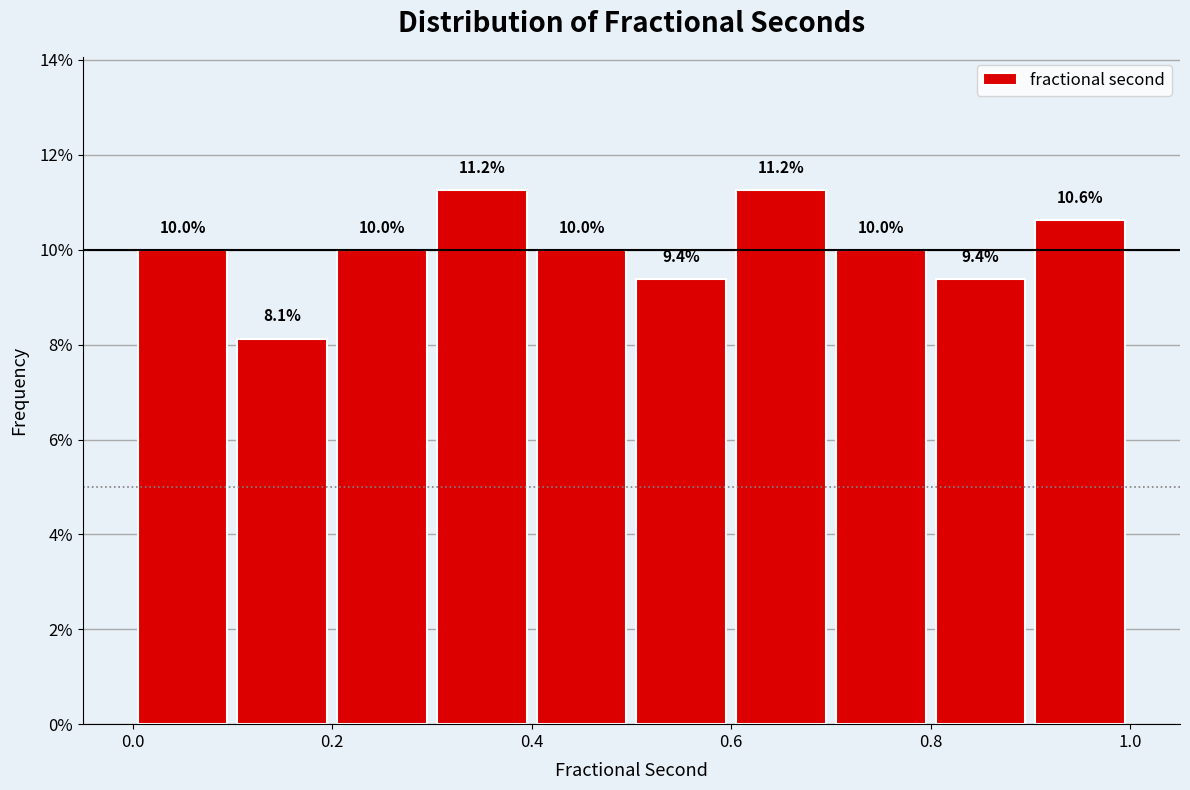

Reading left to right, transcribe this chart: for each bar, give the range it covers on the x-axis and its height.

0.0 to 0.1: 10.0
0.1 to 0.2: 8.1
0.2 to 0.3: 10.0
0.3 to 0.4: 11.2
0.4 to 0.5: 10.0
0.5 to 0.6: 9.4
0.6 to 0.7: 11.2
0.7 to 0.8: 10.0
0.8 to 0.9: 9.4
0.9 to 1.0: 10.6